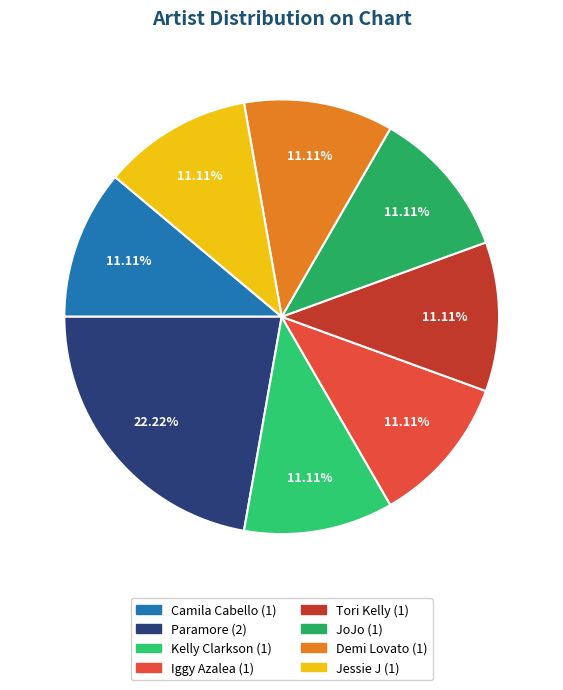

Is it true that Tori Kelly is 11% of the pie?

True